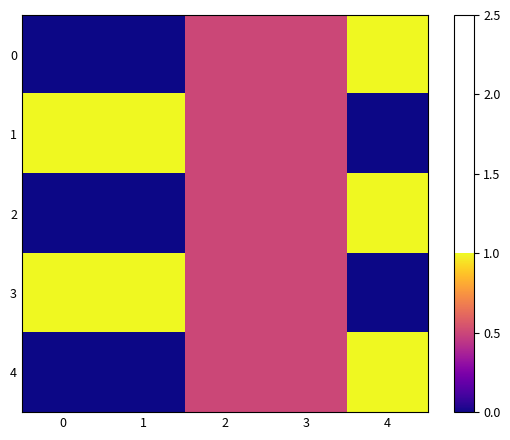

Reading left to right, extract all data points from this chart.

0: 0=0.0	1=0.0	2=0.5	3=0.5	4=1.0
1: 0=1.0	1=1.0	2=0.5	3=0.5	4=0.0
2: 0=0.0	1=0.0	2=0.5	3=0.5	4=1.0
3: 0=1.0	1=1.0	2=0.5	3=0.5	4=0.0
4: 0=0.0	1=0.0	2=0.5	3=0.5	4=1.0